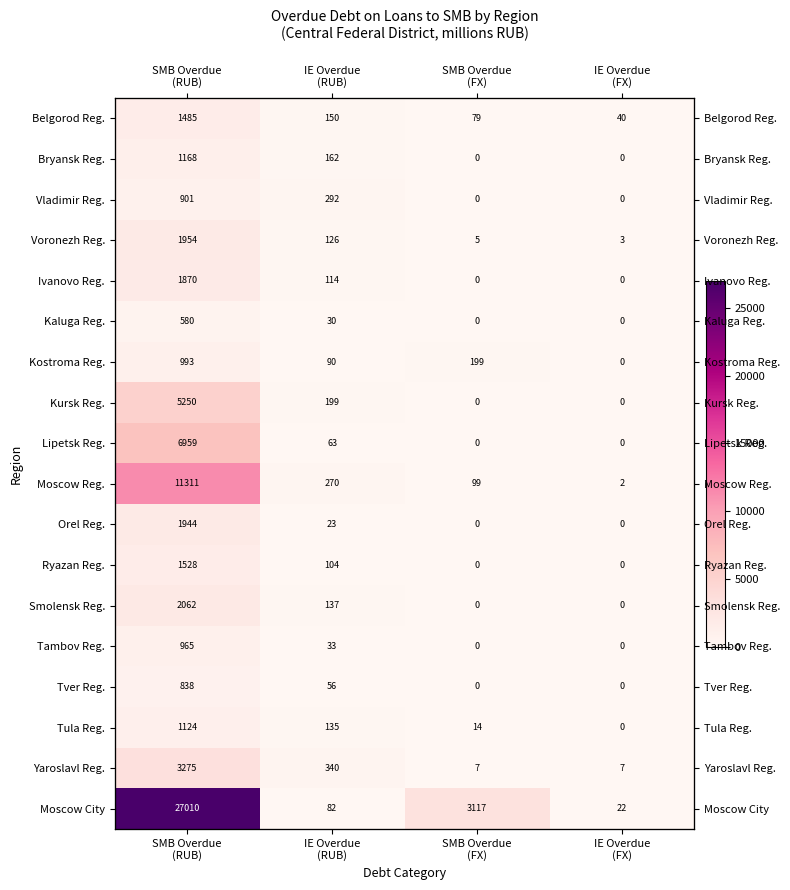

Which has a higher value, IE Overdue
(RUB) or SMB Overdue
(FX)?

IE Overdue
(RUB)